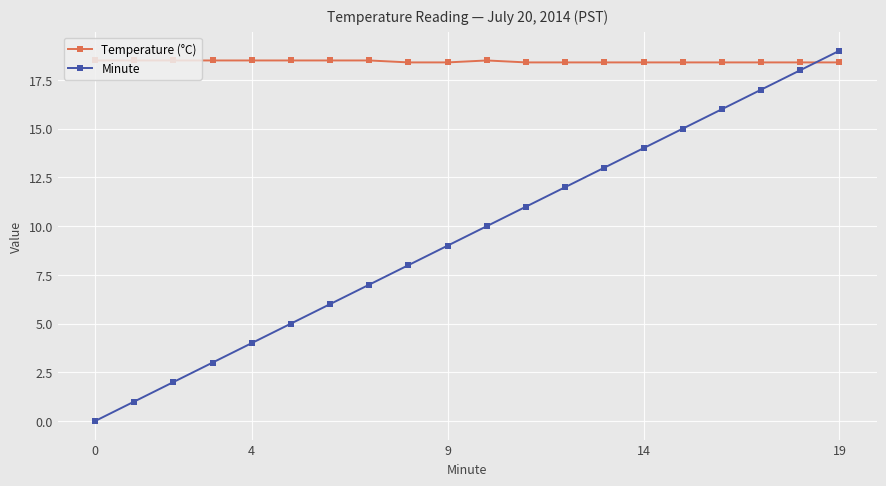

Does the chart have visible grid lines?

Yes